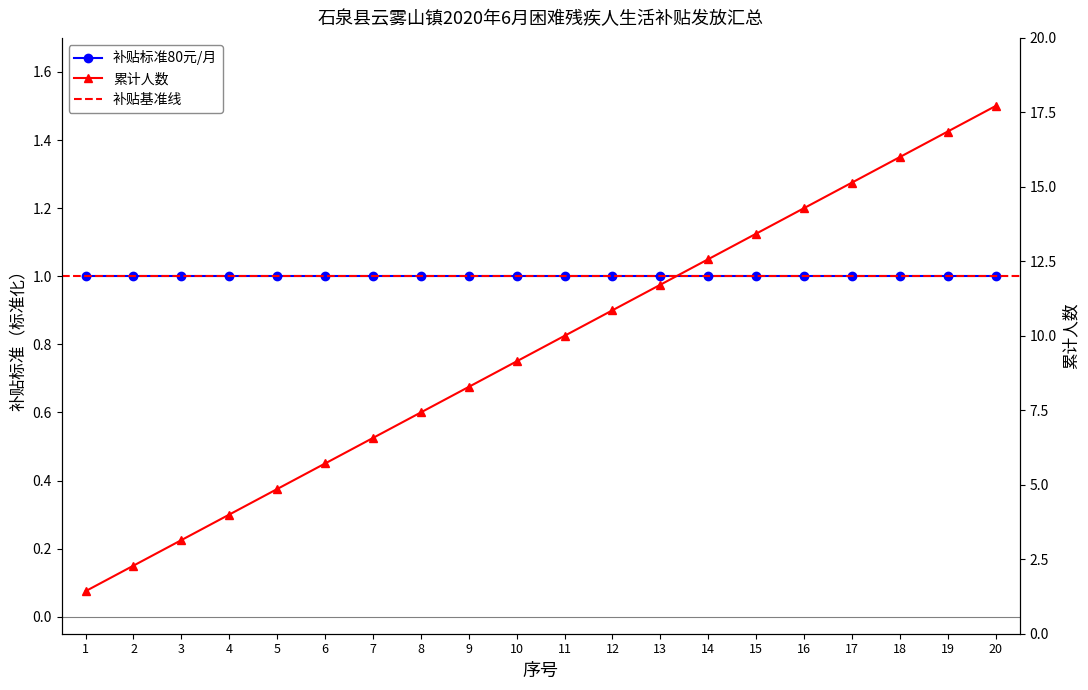

Is it true that the value at 20 is 0.6?

False